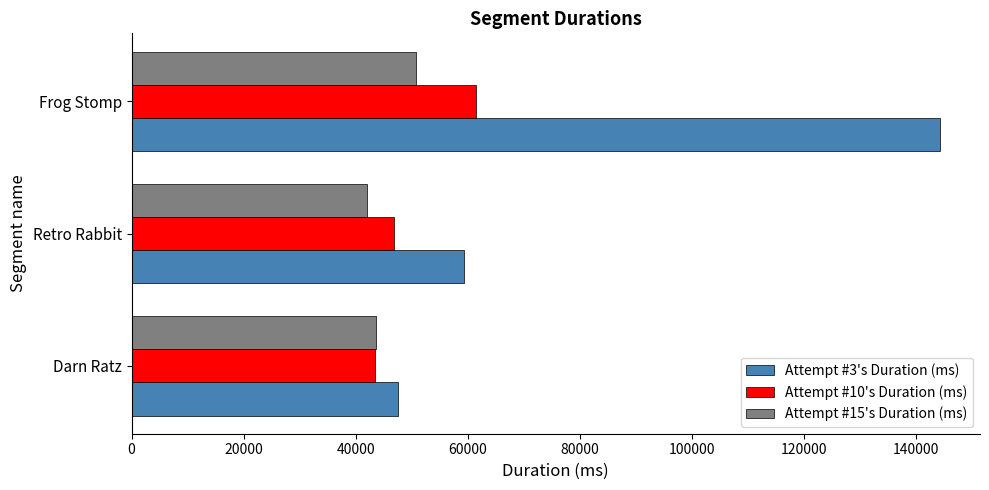

Which category has the lowest value across all series?

Retro Rabbit